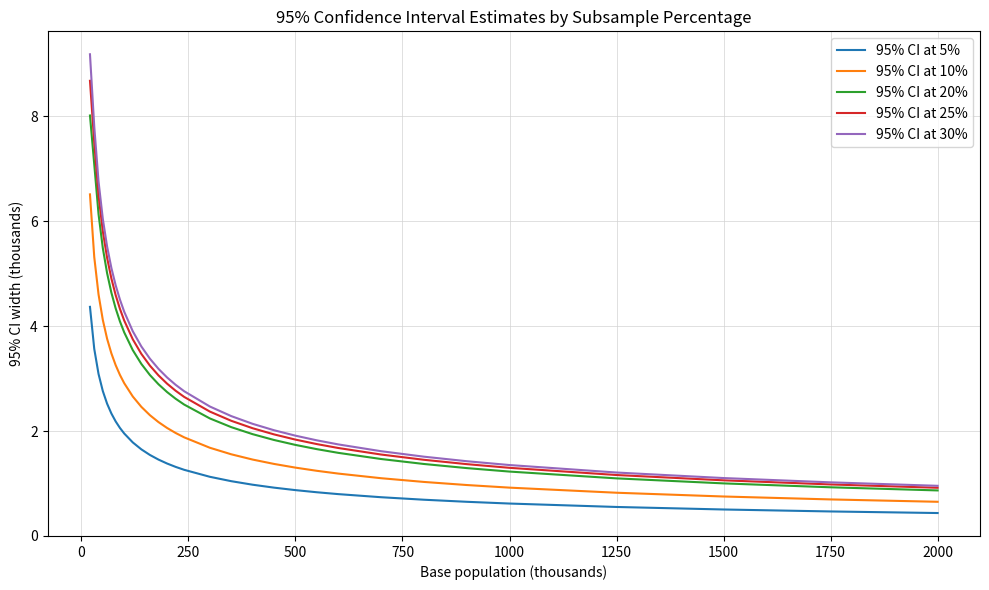

What are all the series names shown in the legend?

95% CI at 5%, 95% CI at 10%, 95% CI at 20%, 95% CI at 25%, 95% CI at 30%